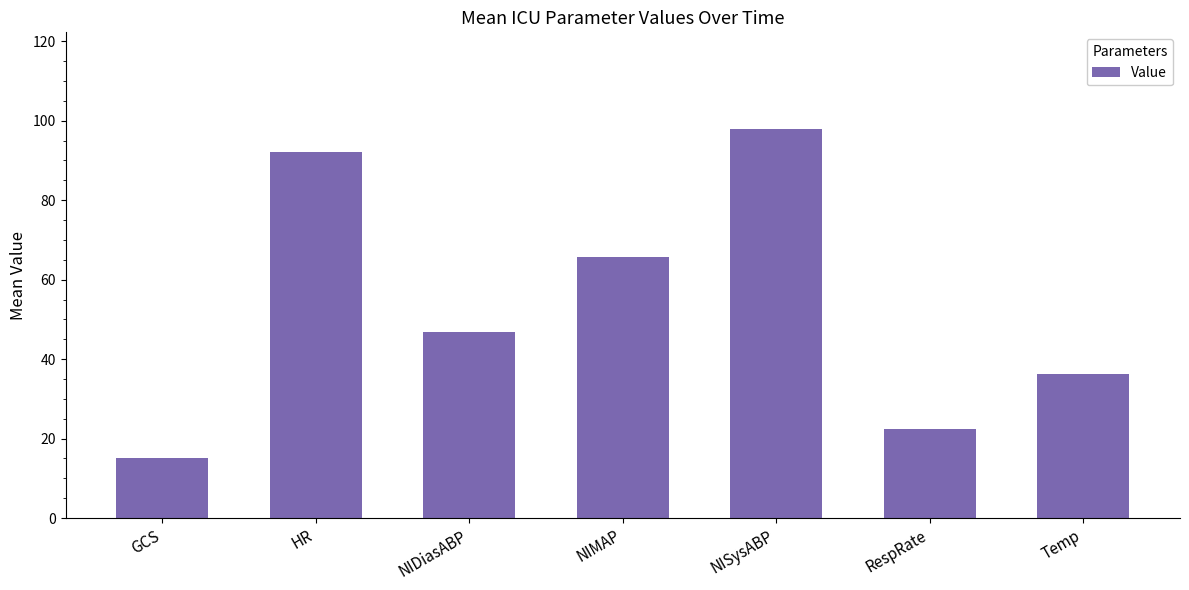

How many categories are shown in the chart?

7